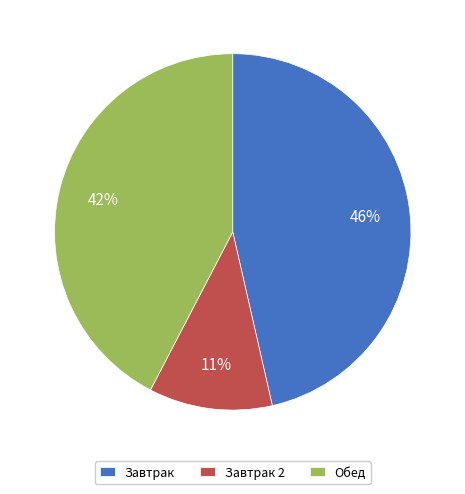

What percentage is the Завтрак 2 slice, to the nearest percent?

11%